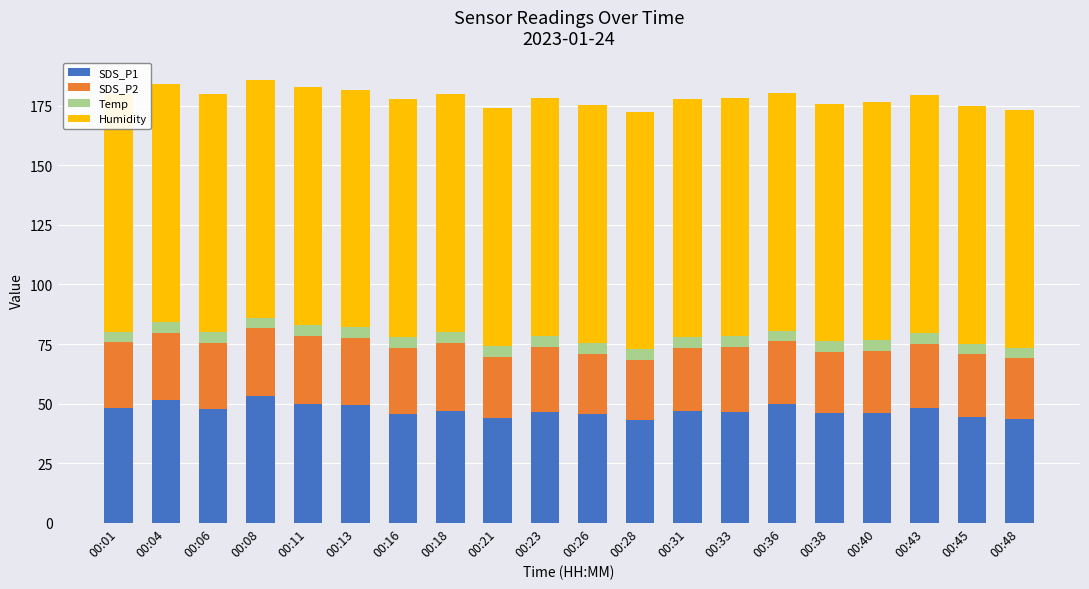

What is the approximate value of SDS_P2 at 00:31?

26.4